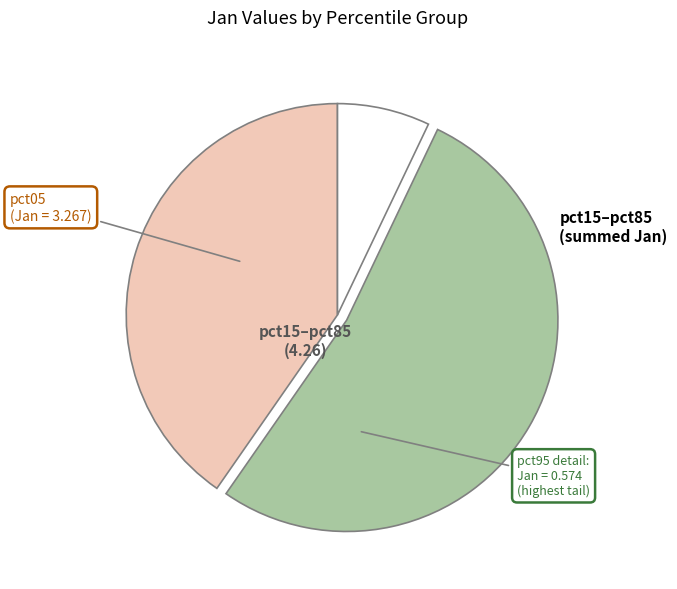

Is there a majority slice in this chart?

Yes